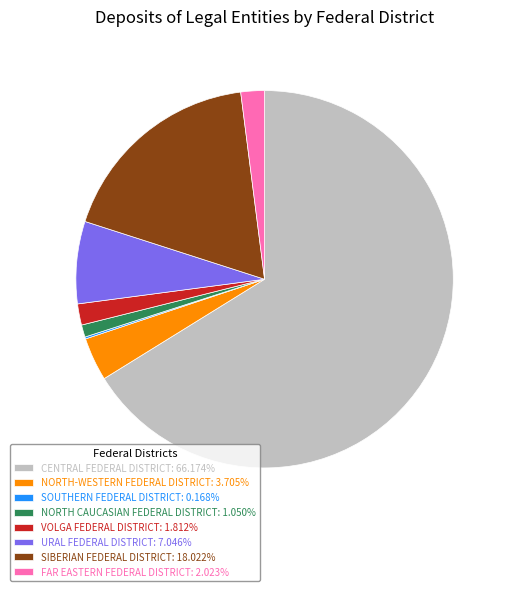

What is the ratio of the value at CENTRAL FEDERAL DISTRICT: 66.174% to the value at FAR EASTERN FEDERAL DISTRICT: 2.023%?

32.7